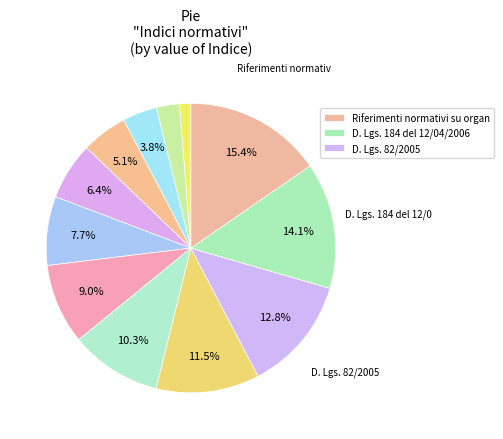

Which category has the biggest portion of the pie?

Riferimenti normativi su organizzazione